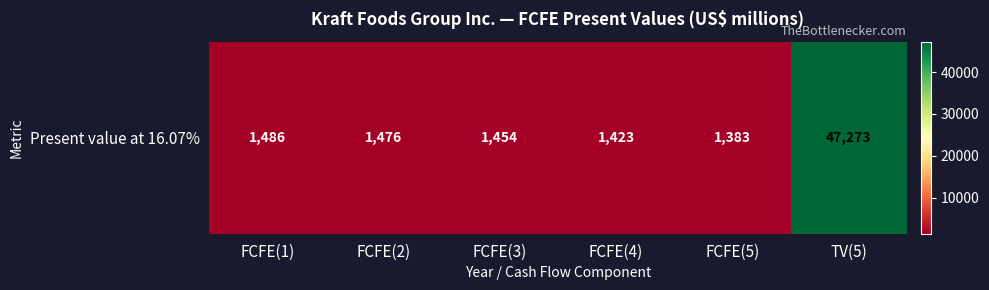

Reading left to right, list all the values displayed in this chart.

FCFE(1)=1486	FCFE(2)=1476	FCFE(3)=1454	FCFE(4)=1423	FCFE(5)=1383	TV(5)=47273